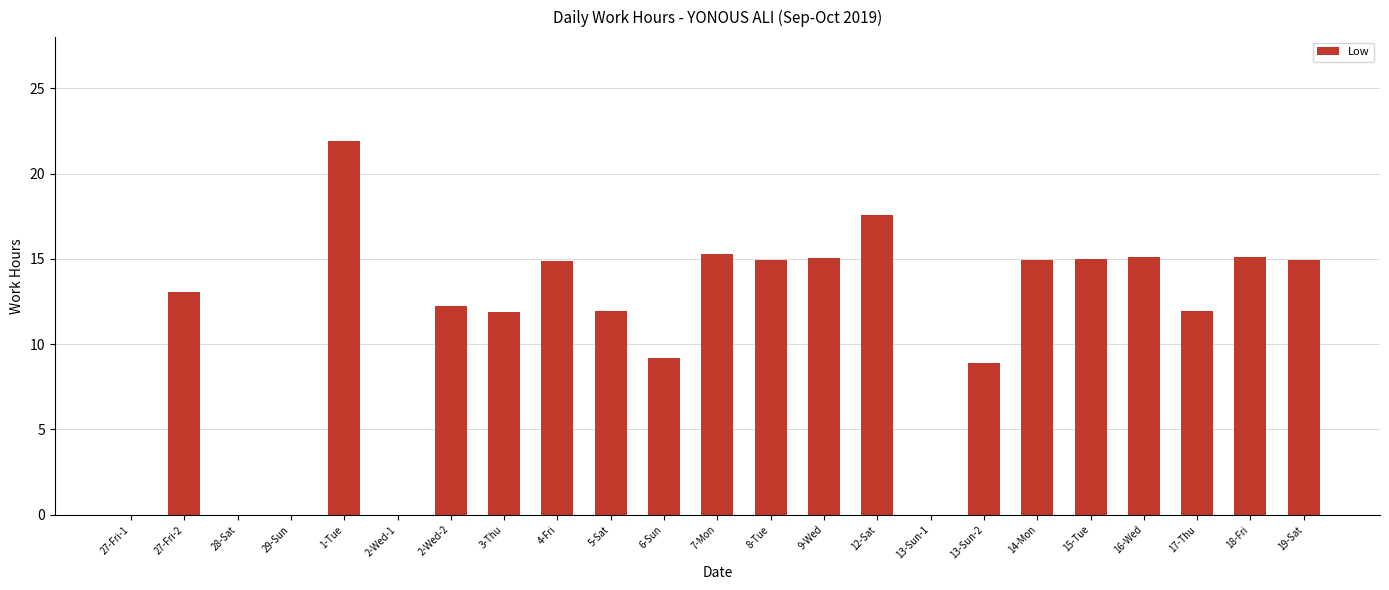

The value at 5-Sat is 11.9. True or false?

True